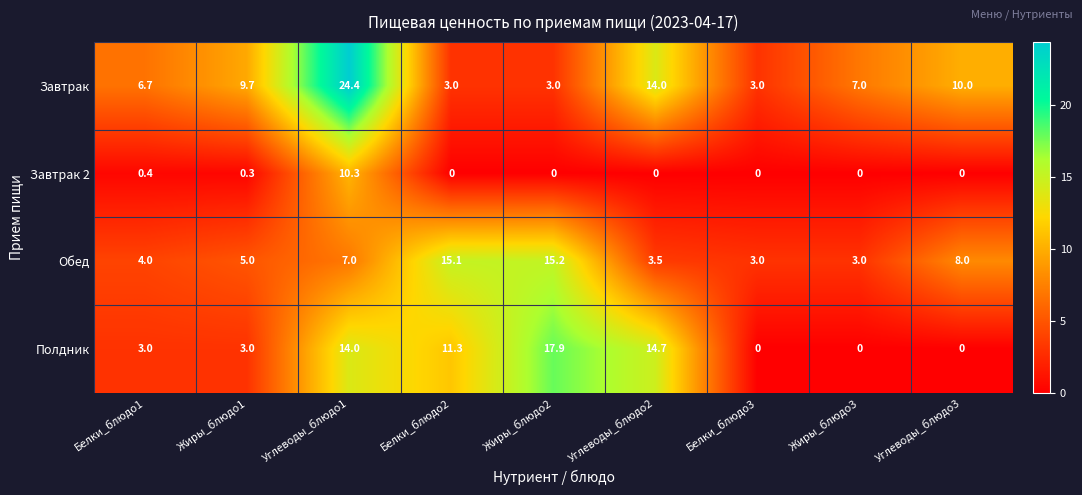

At which category is the sum across all series the highest?

Углеводы_блюдо1